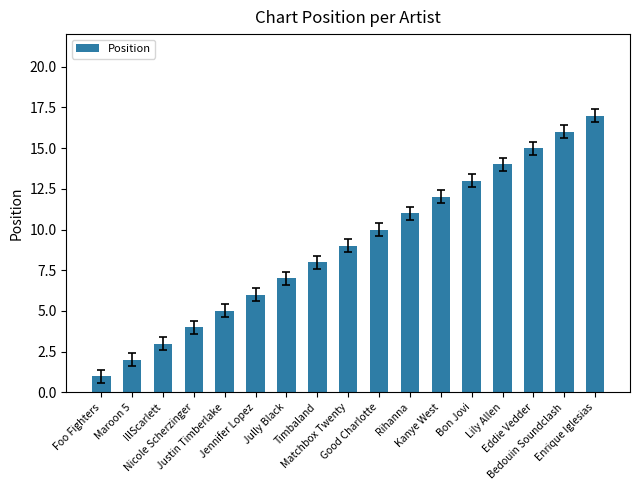

Rank the categories by value from highest to lowest.

Enrique Iglesias, Bedouin Soundclash, Eddie Vedder, Lily Allen, Bon Jovi, Kanye West, Rihanna, Good Charlotte, Matchbox Twenty, Timbaland, Jully Black, Jennifer Lopez, Justin Timberlake, Nicole Scherzinger, IllScarlett, Maroon 5, Foo Fighters